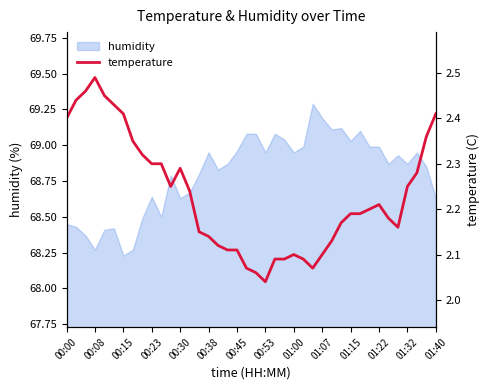

Is it true that humidity equals 113.7 at 01:40?

False